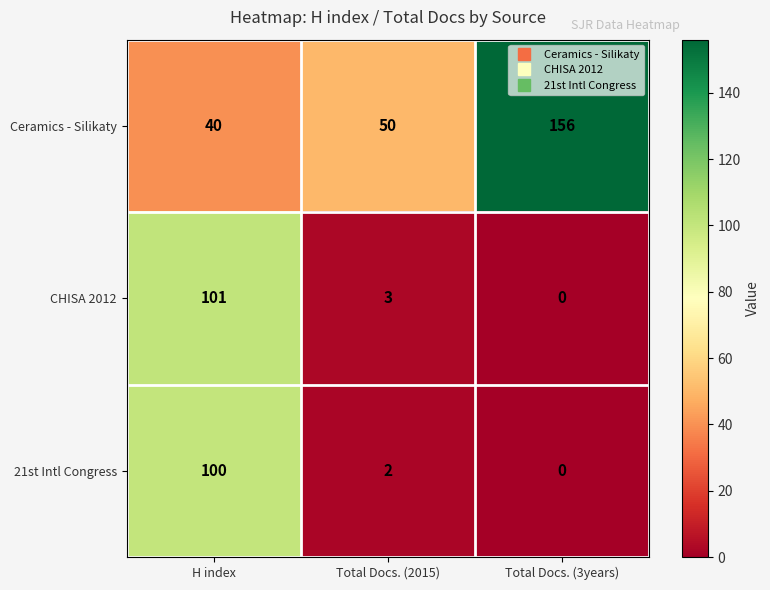

What is the approximate value of Ceramics - Silikaty at Total Docs. (3years)?

156